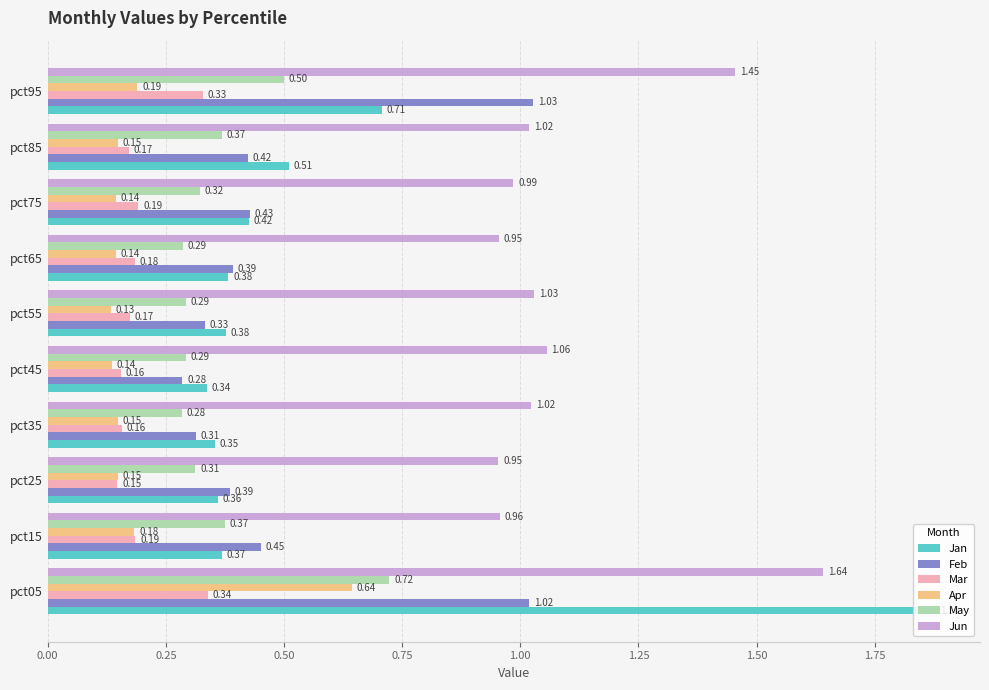

At pct85, list the series in order from largest to smallest.

Jun, Jan, Feb, May, Mar, Apr